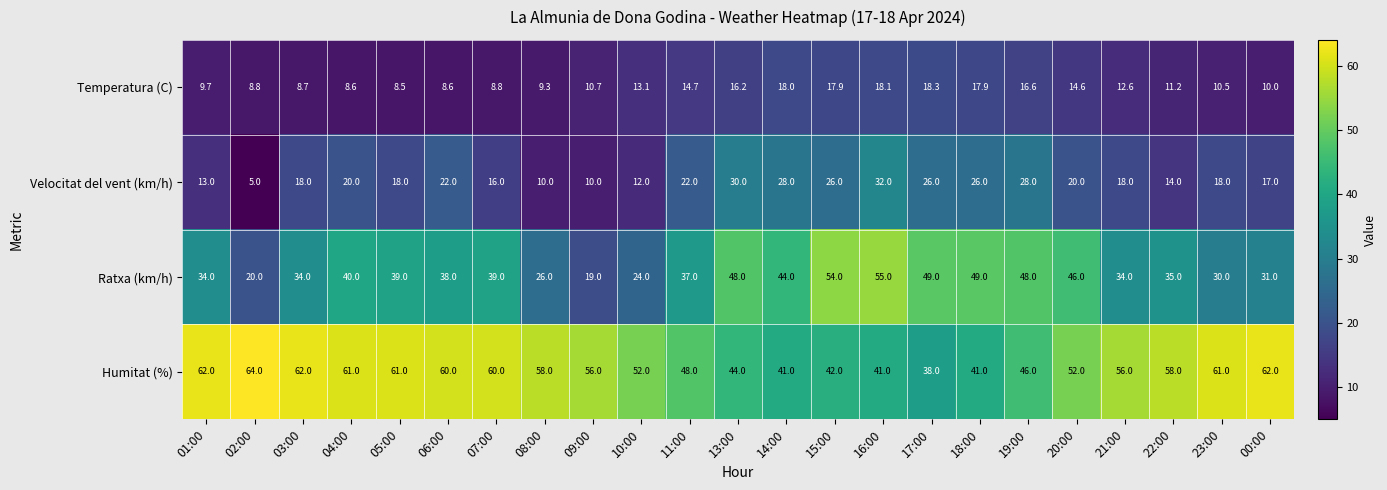

Which category has the highest value in the Temperatura (C) series?

17:00